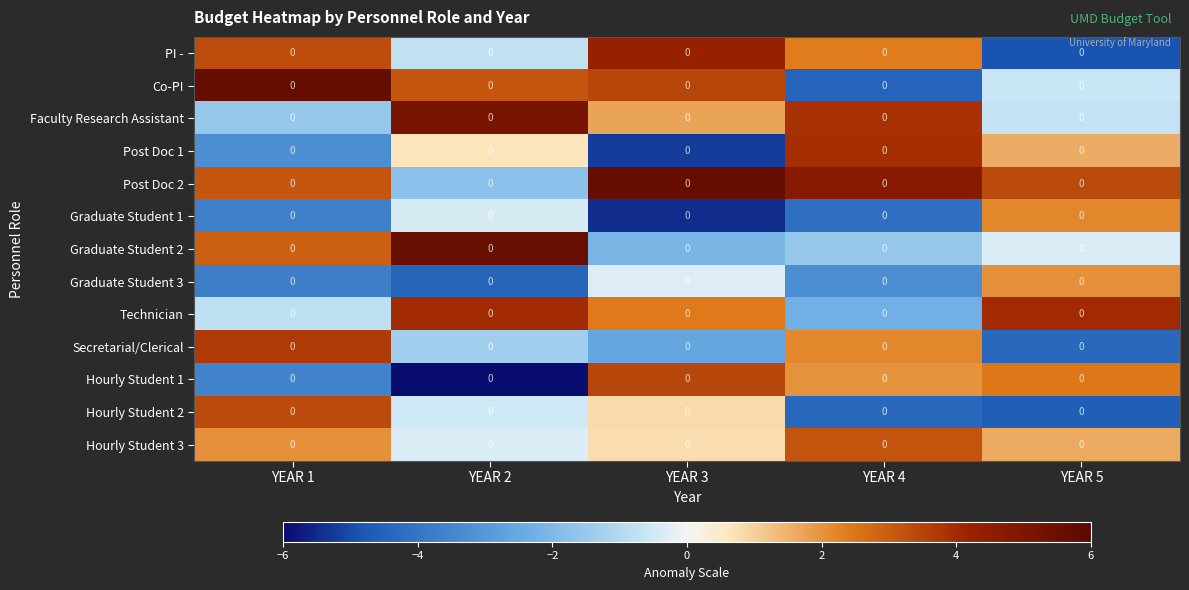

The value of Hourly Student 1 at YEAR 2 is -5.9. True or false?

True